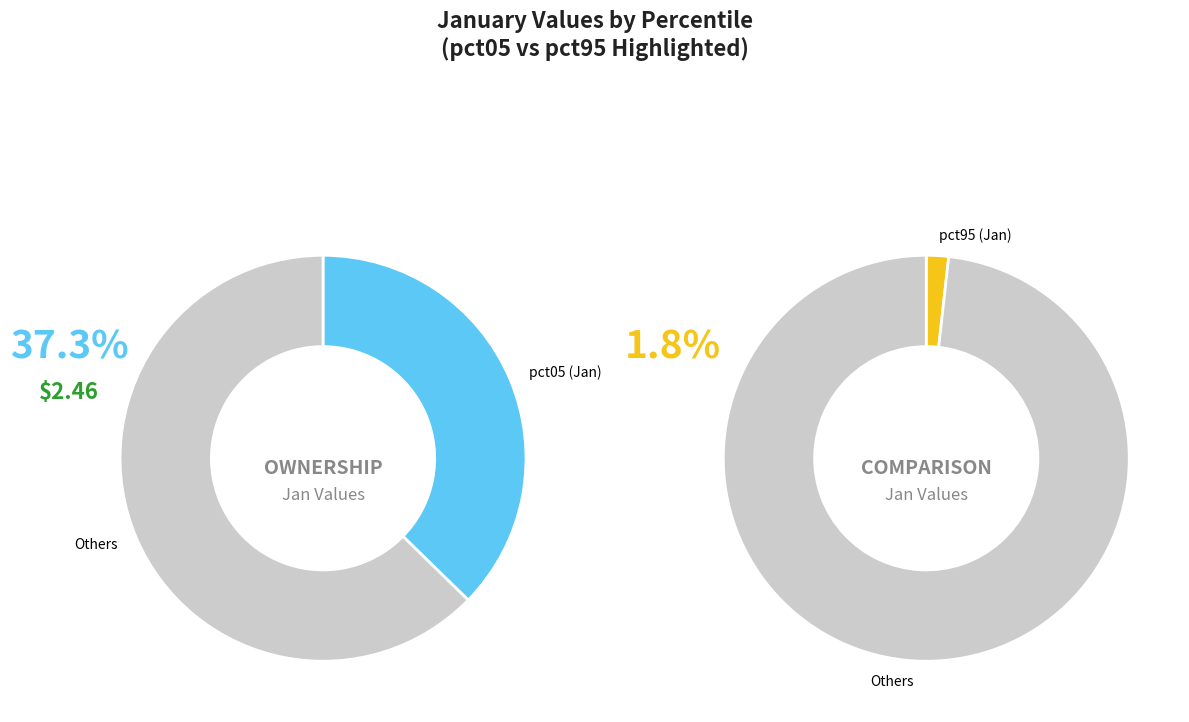

What is the largest slice in the pie chart?

pct05